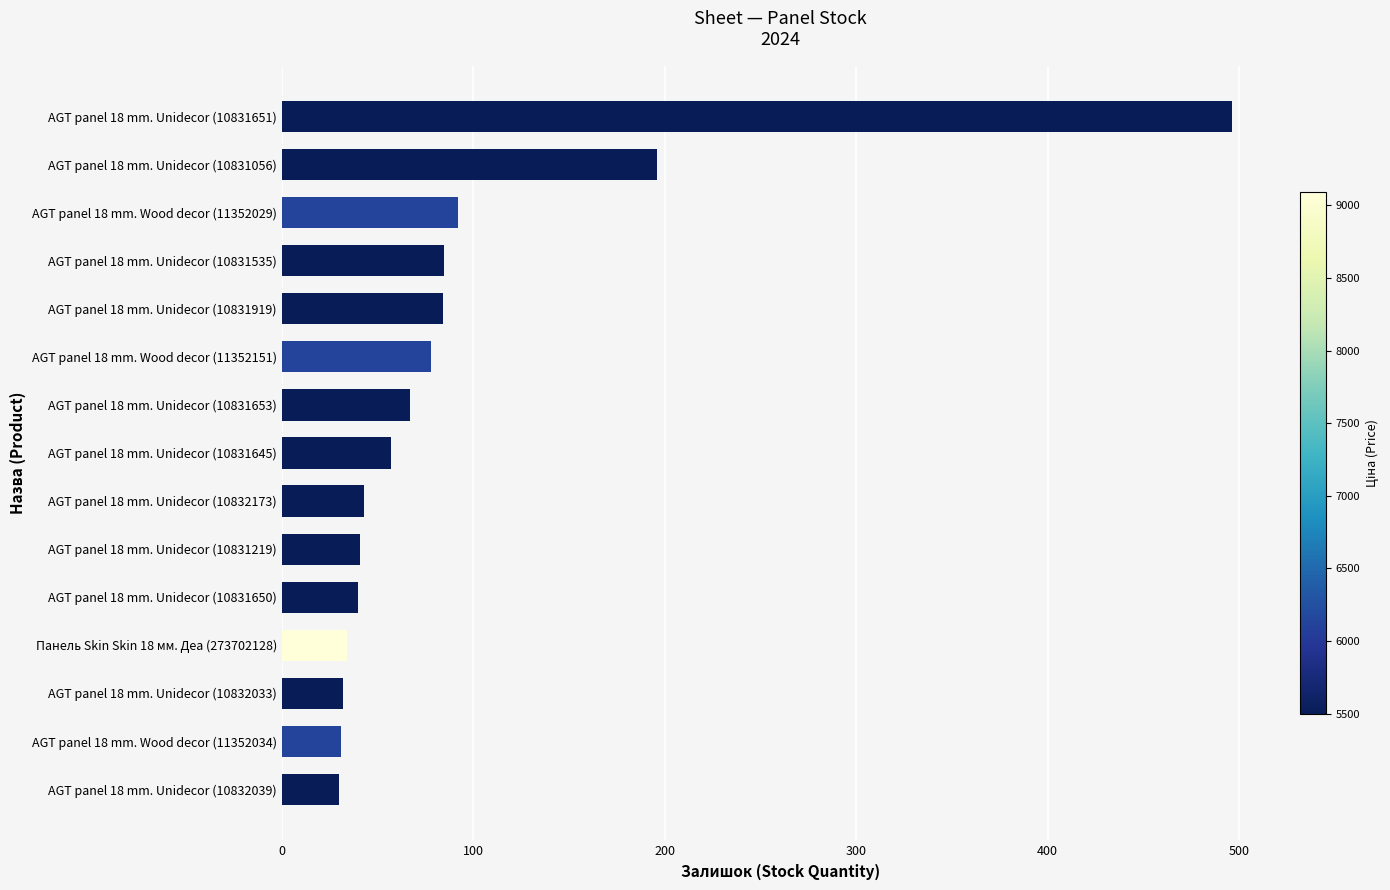

How many distinct data groups are displayed?

1